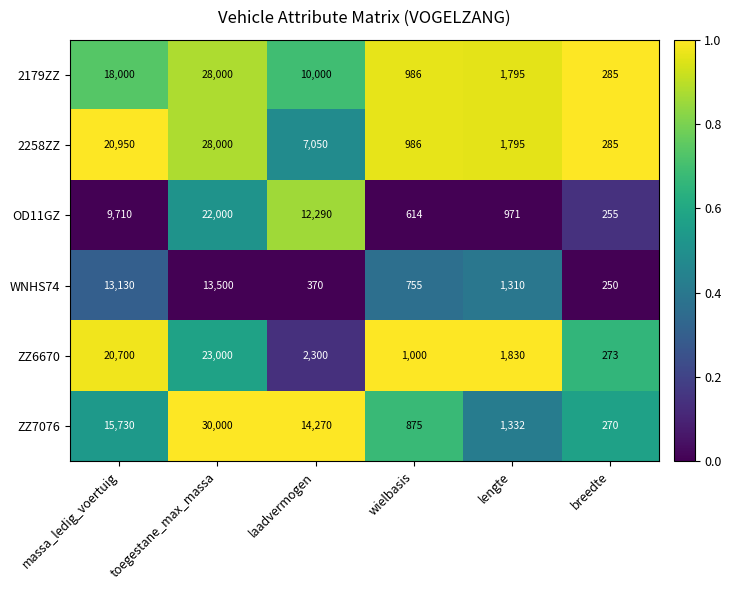

What is the difference between the second highest and second lowest values in the OD11GZ series?

11676